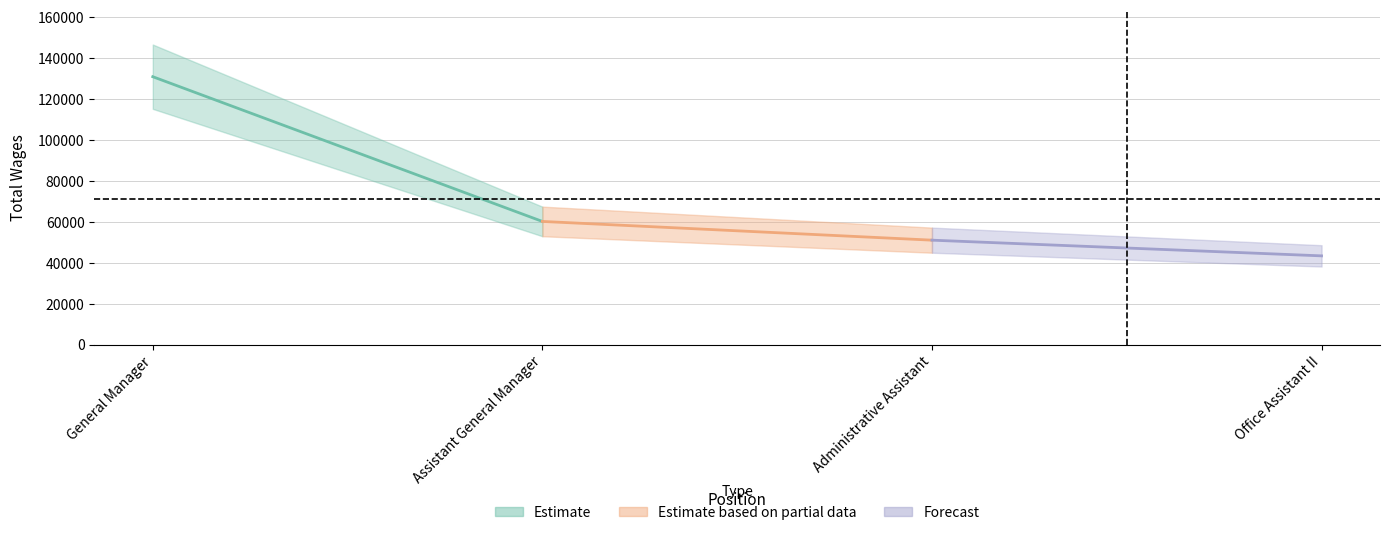

At which label is the value closest to 87181?

Assistant General Manager